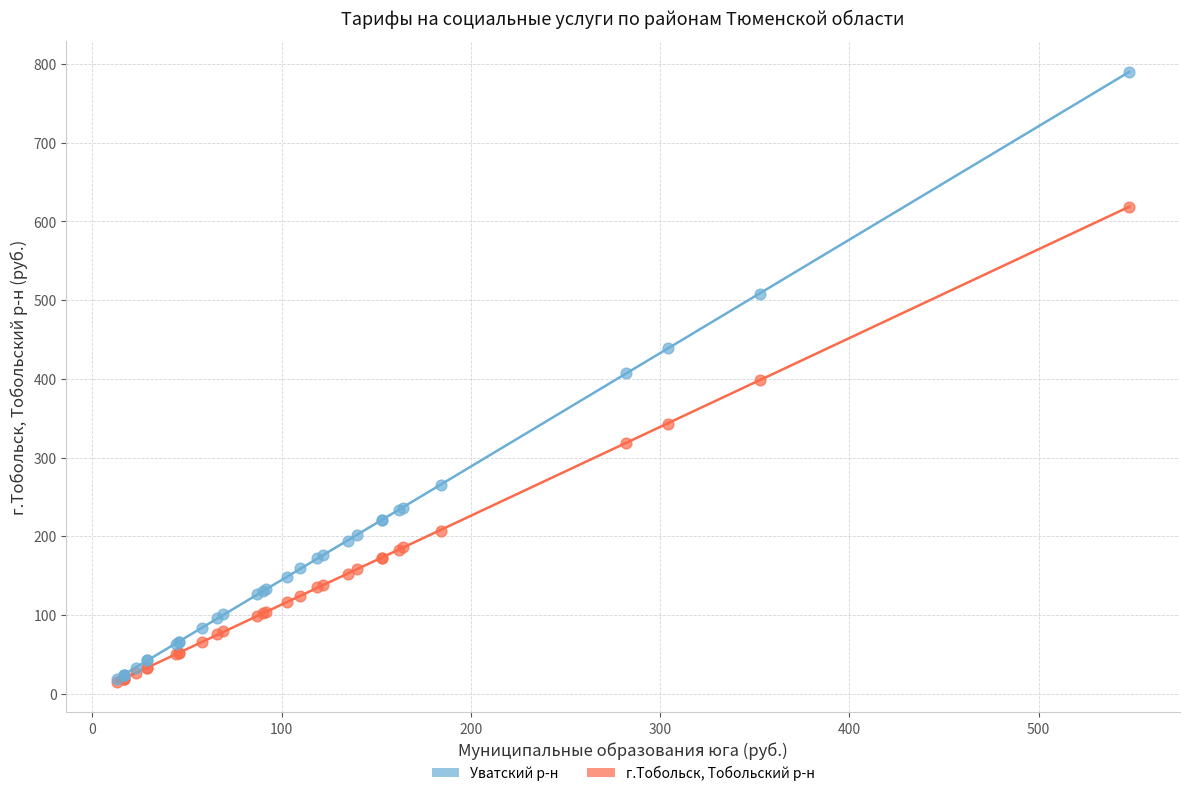

What are all the series names shown in the legend?

Уватский р-н, г.Тобольск, Тобольский р-н